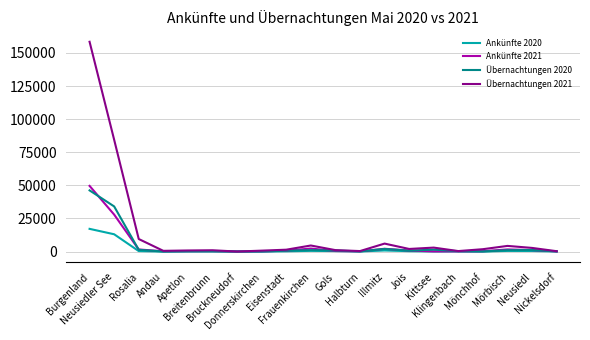

Which series has the largest total across all categories?

Übernachtungen 2021